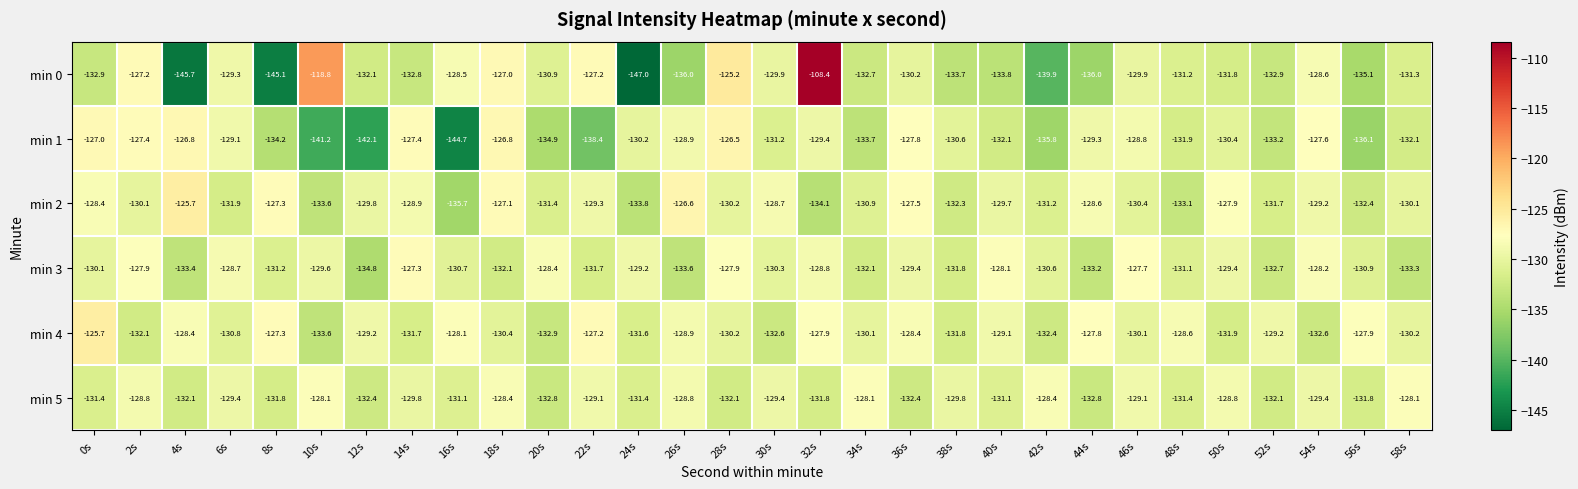

How many categories are shown in the chart?

30